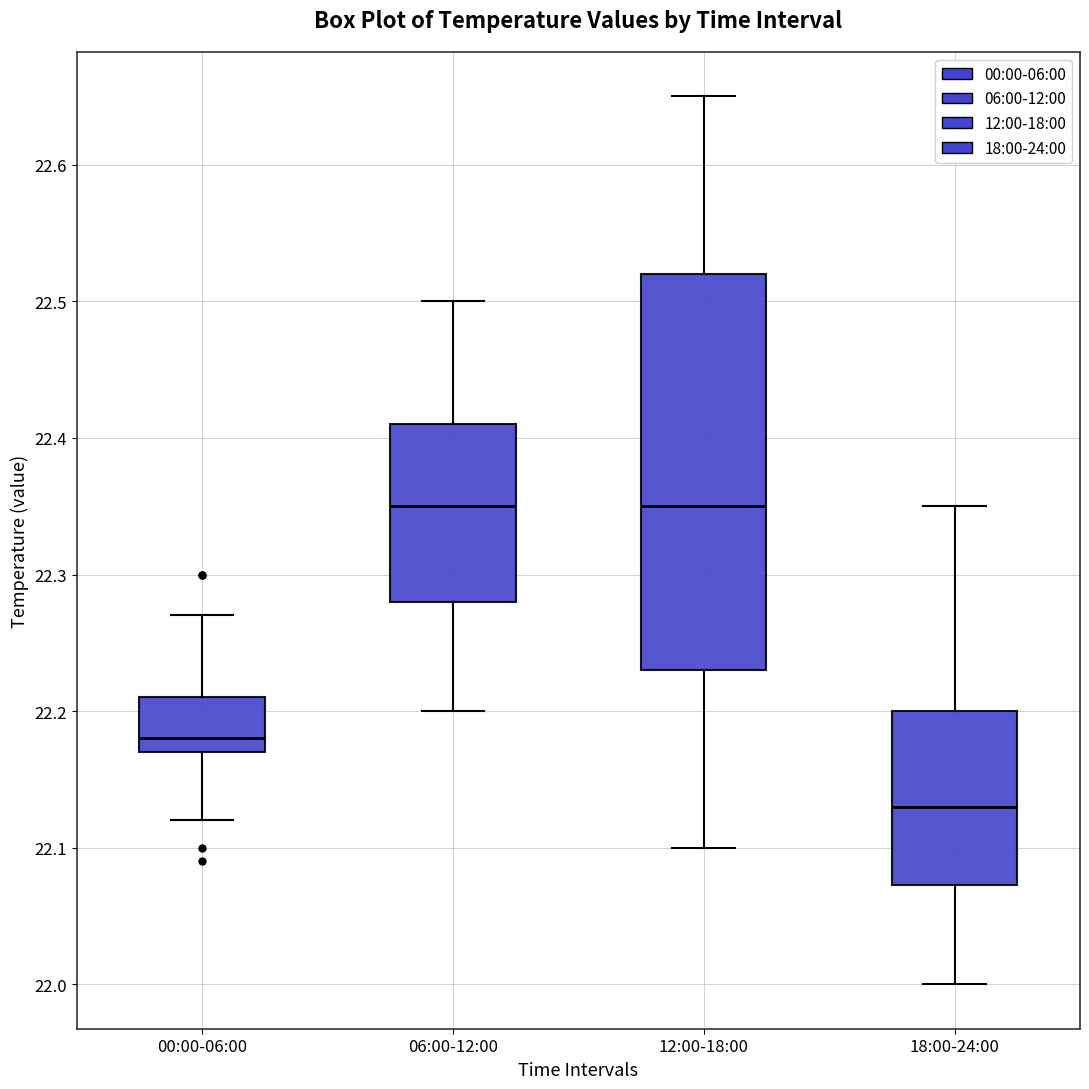

Where does the upper whisker of the box for 12:00-18:00 end on the y-axis? The values are not printed on the chart, so give them approximately, as read against the axis.

22.65